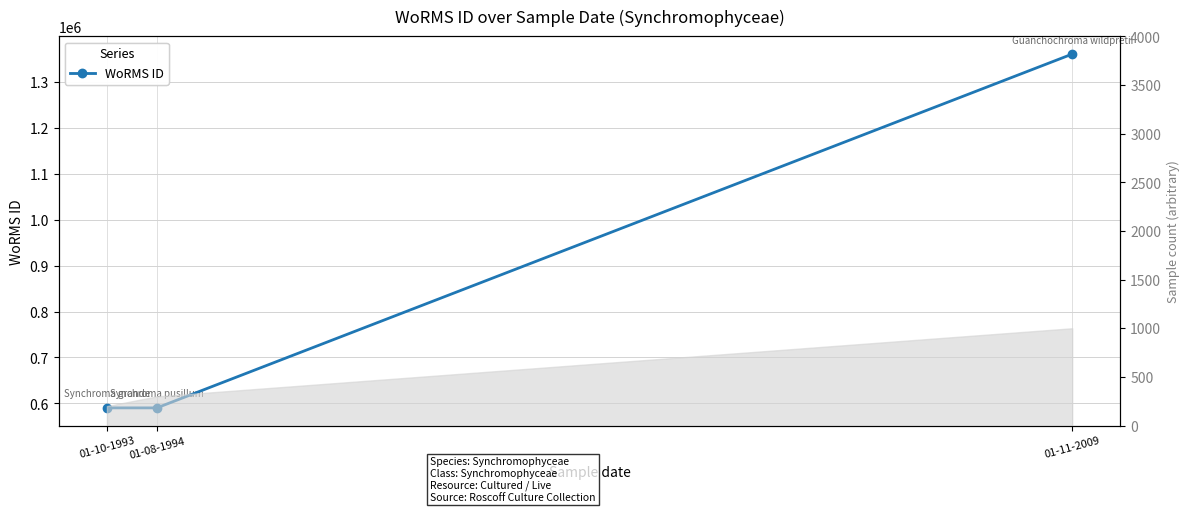

How many values exceed 590433?

1